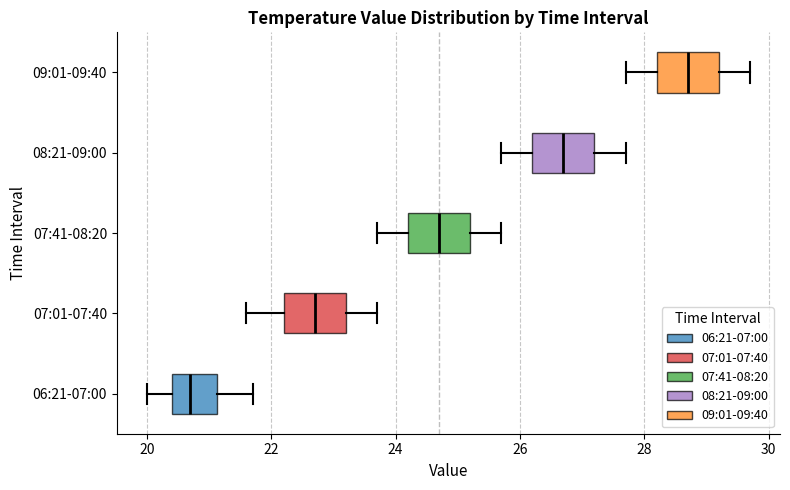

Reading bottom to top, read every box against the x-axis: the position of its median line, the range the box covers, and the ends of its whiskers. The values are not printed on the chart, so give them approximately, as read against the axis.

06:21-07:00: median 20.8, box 20.4 to 21.2, whiskers 20.0 to 21.8
07:01-07:40: median 22.8, box 22.2 to 23.2, whiskers 21.6 to 23.8
07:41-08:20: median 24.8, box 24.2 to 25.2, whiskers 23.8 to 25.8
08:21-09:00: median 26.8, box 26.2 to 27.2, whiskers 25.8 to 27.8
09:01-09:40: median 28.8, box 28.2 to 29.2, whiskers 27.8 to 29.8